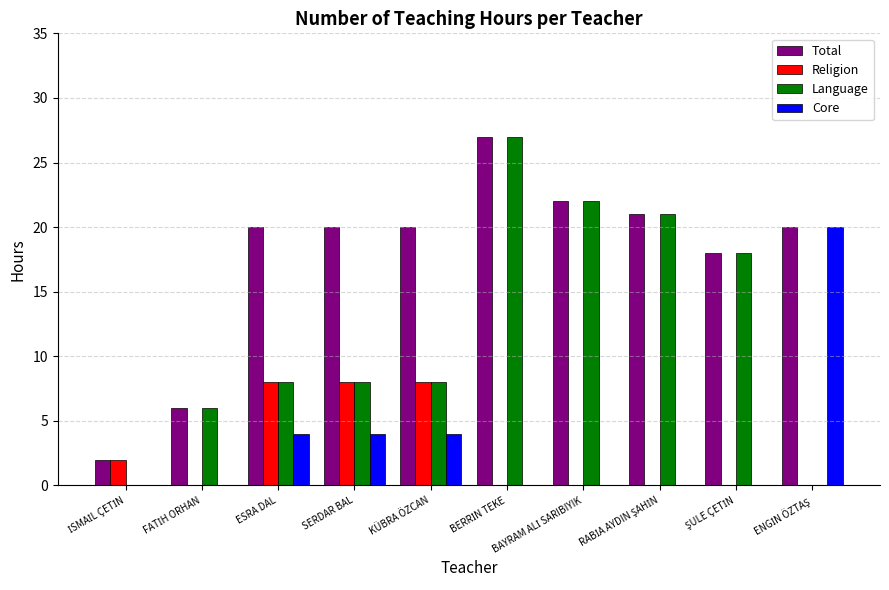

What is the maximum value shown in the chart?

27